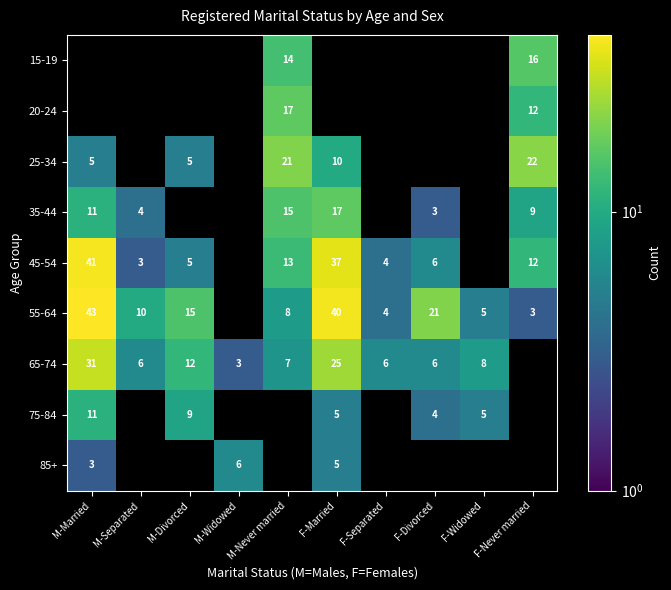

The value of 20-24 at M-Never married is 17. True or false?

True